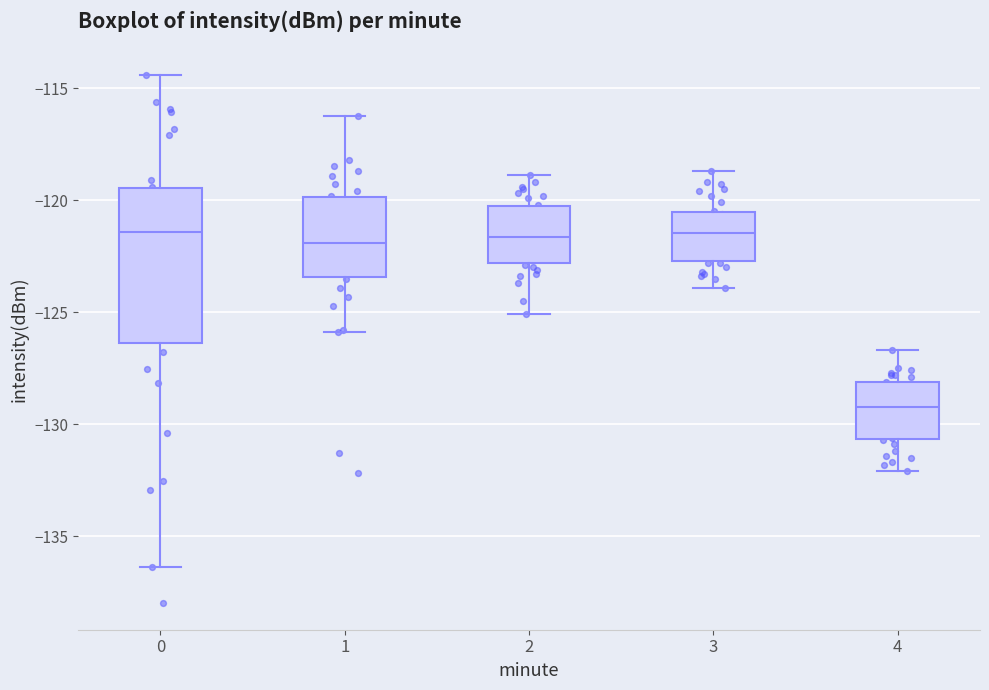

Reading left to right, read every box against the y-axis: the position of its median line, the range the box covers, and the ends of its whiskers. The values are not printed on the chart, so give them approximately, as read against the axis.

0: median -121.5, box -126.5 to -119.5, whiskers -136.5 to -114.5
1: median -122.0, box -123.5 to -120.0, whiskers -126.0 to -116.0
2: median -121.5, box -123.0 to -120.0, whiskers -125.0 to -119.0
3: median -121.5, box -122.5 to -120.5, whiskers -124.0 to -118.5
4: median -129.0, box -130.5 to -128.0, whiskers -132.0 to -126.5